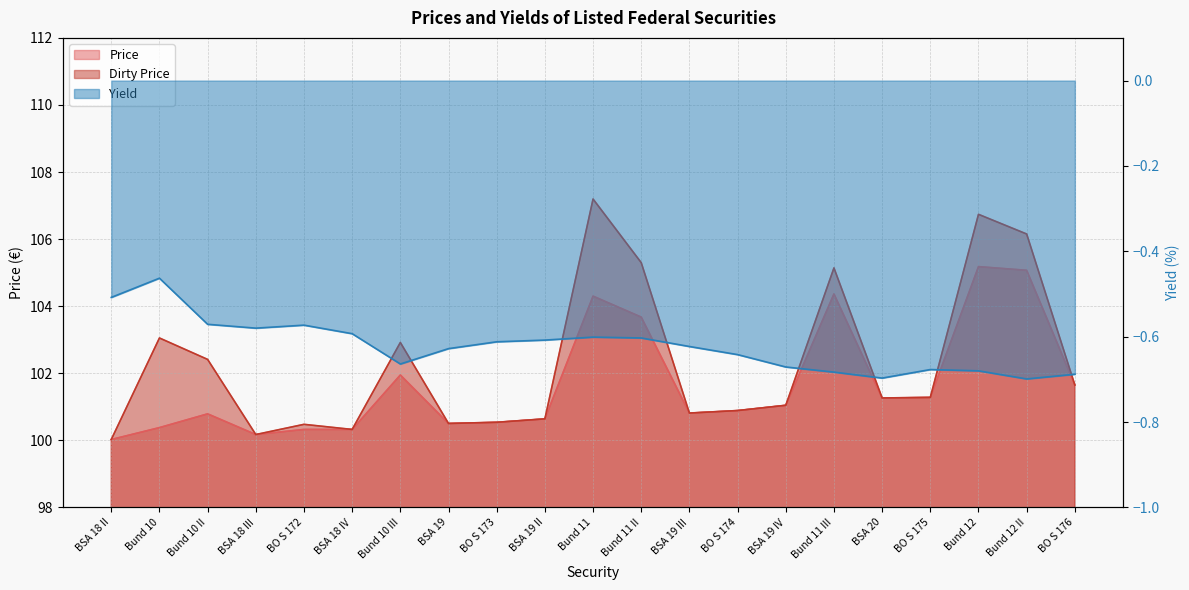

What is the label of the 6th point from the right?

Bund 11 III